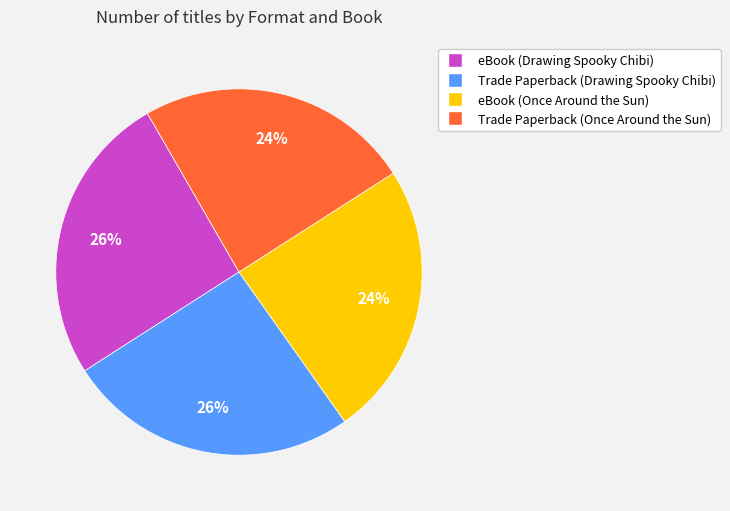

To the nearest percent, what is the average slice percentage?

25%